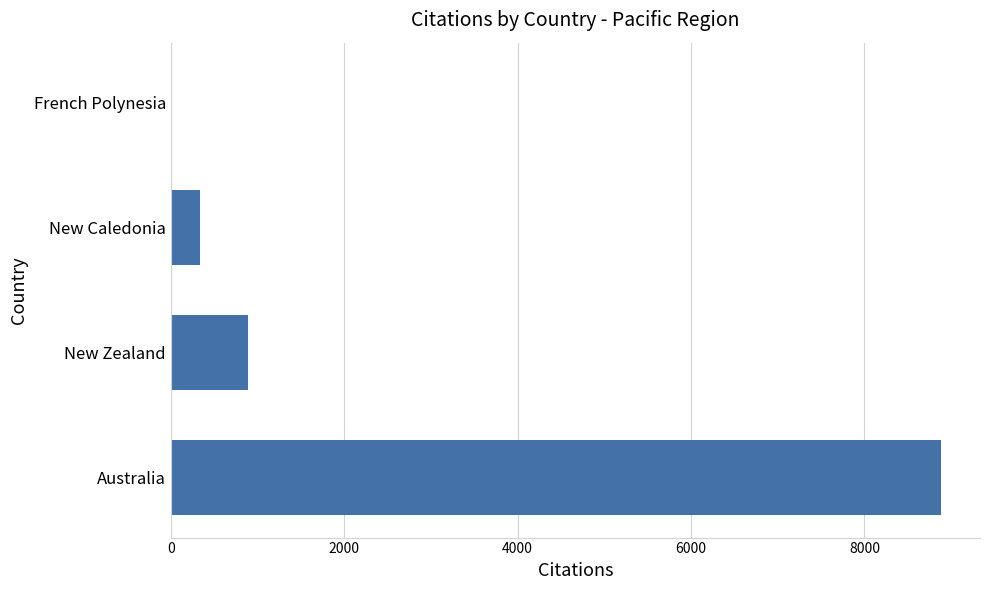

Reading bottom to top, list all the values displayed in this chart.

Australia=8889	New Zealand=891	New Caledonia=333	French Polynesia=9